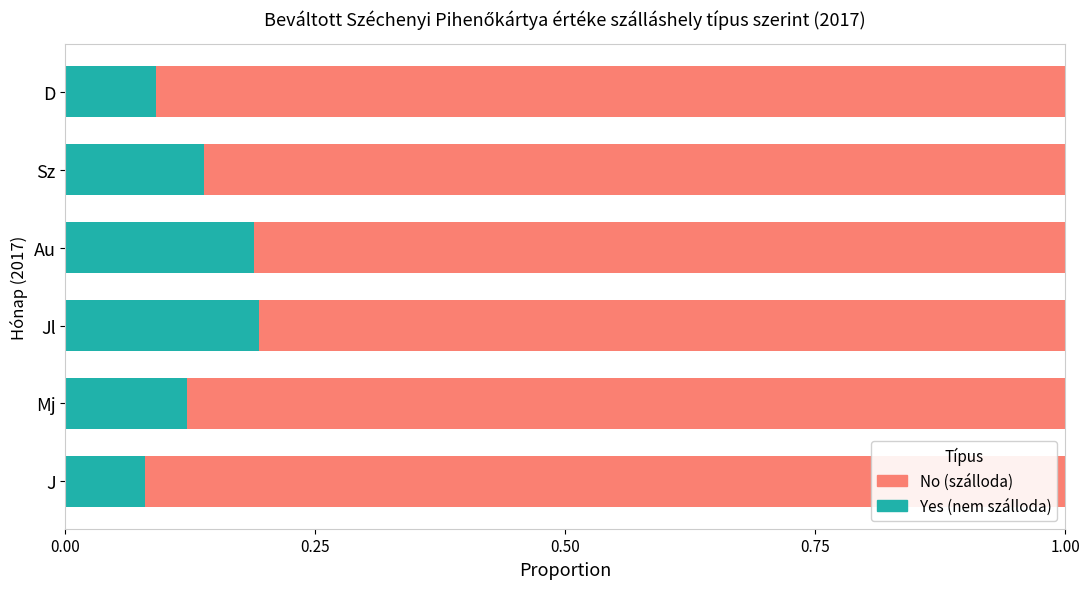

What is the total value across all series at D?

1.0